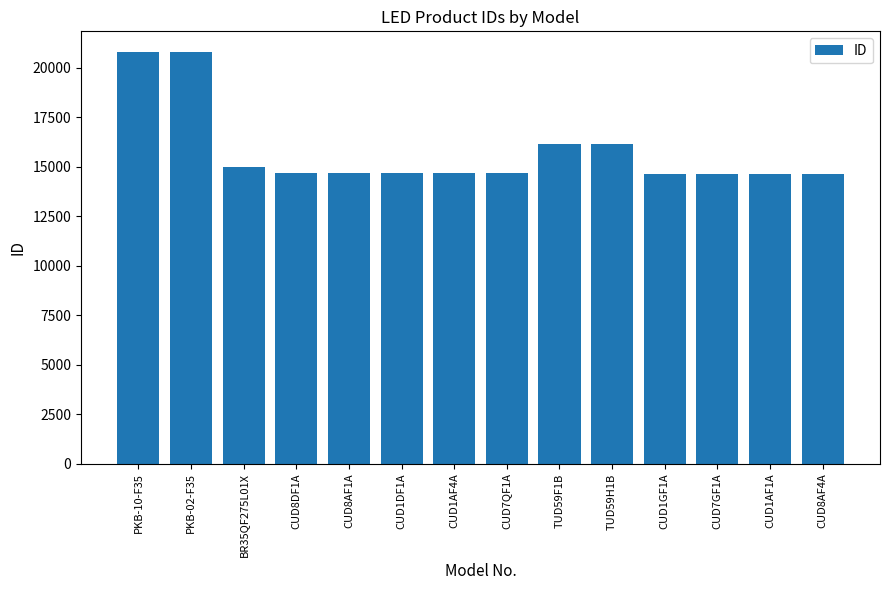

Is it true that the value at CUD7QF1A is 14666?

True